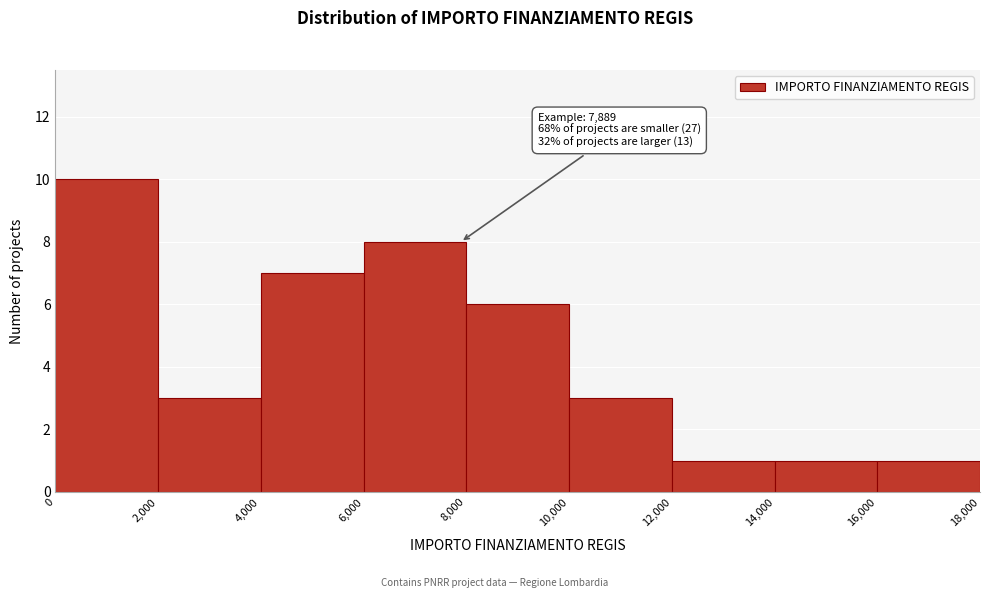

Which range on the x-axis has the tallest bar?

0 to 2,000